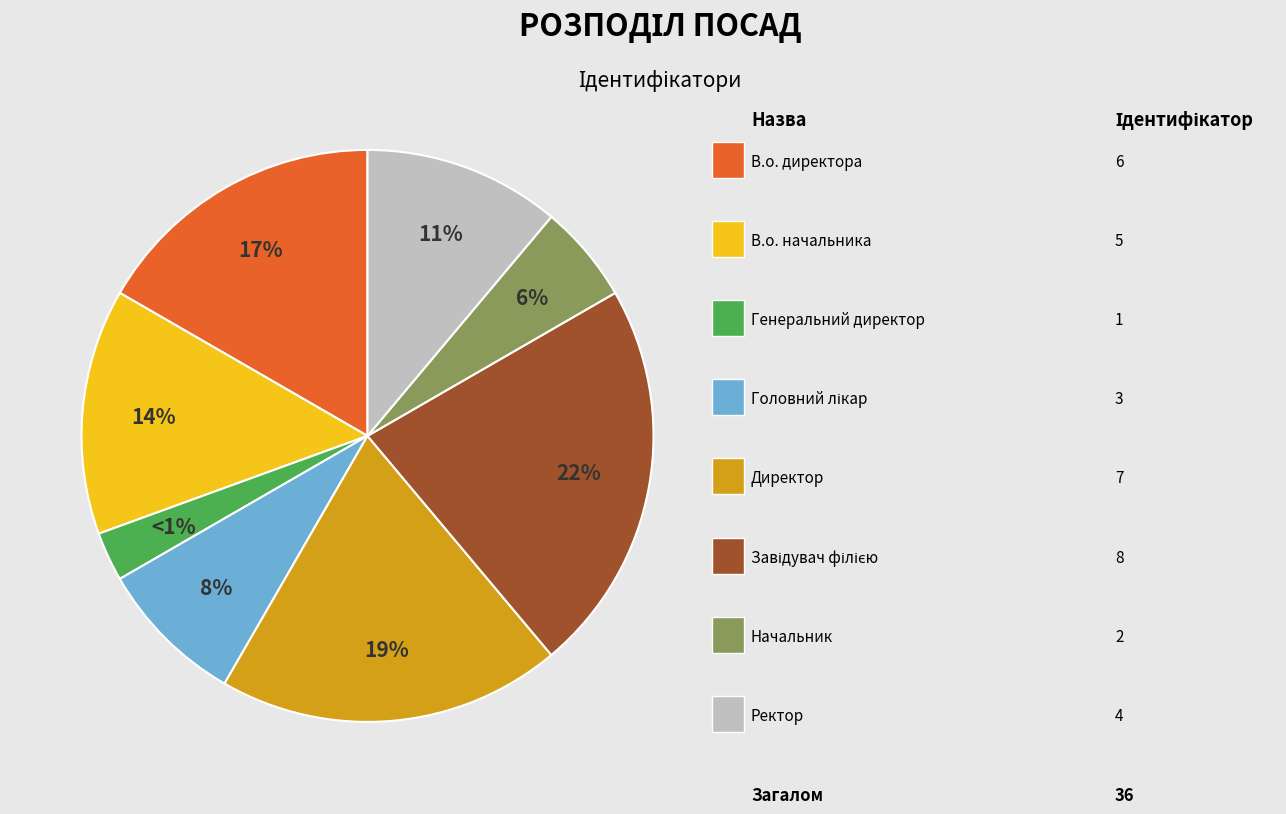

Is there a majority slice in this chart?

No